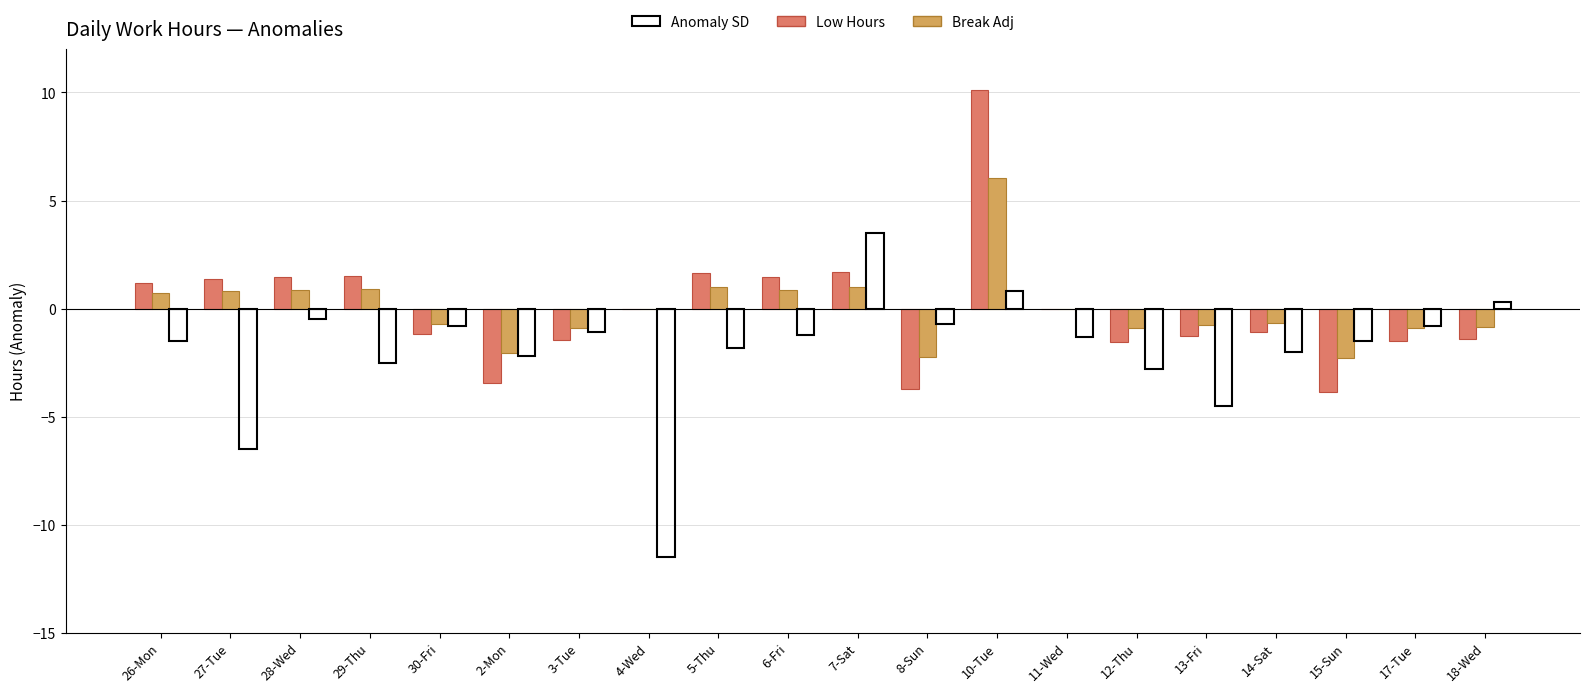

Read the Anomaly SD value at 7-Sat.

3.5